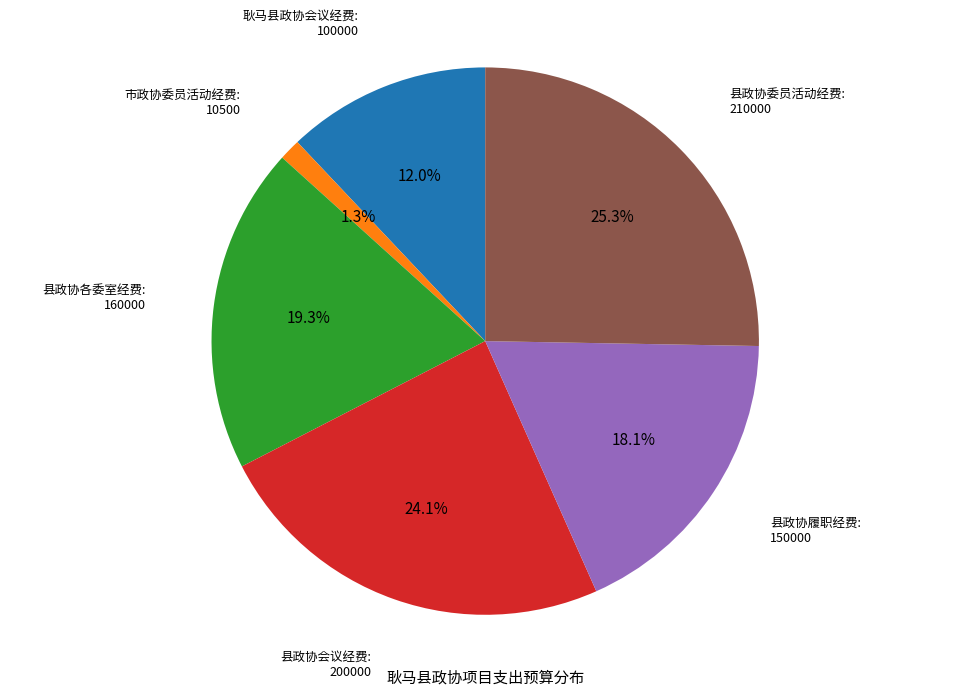

How many segments does this pie chart have?

6